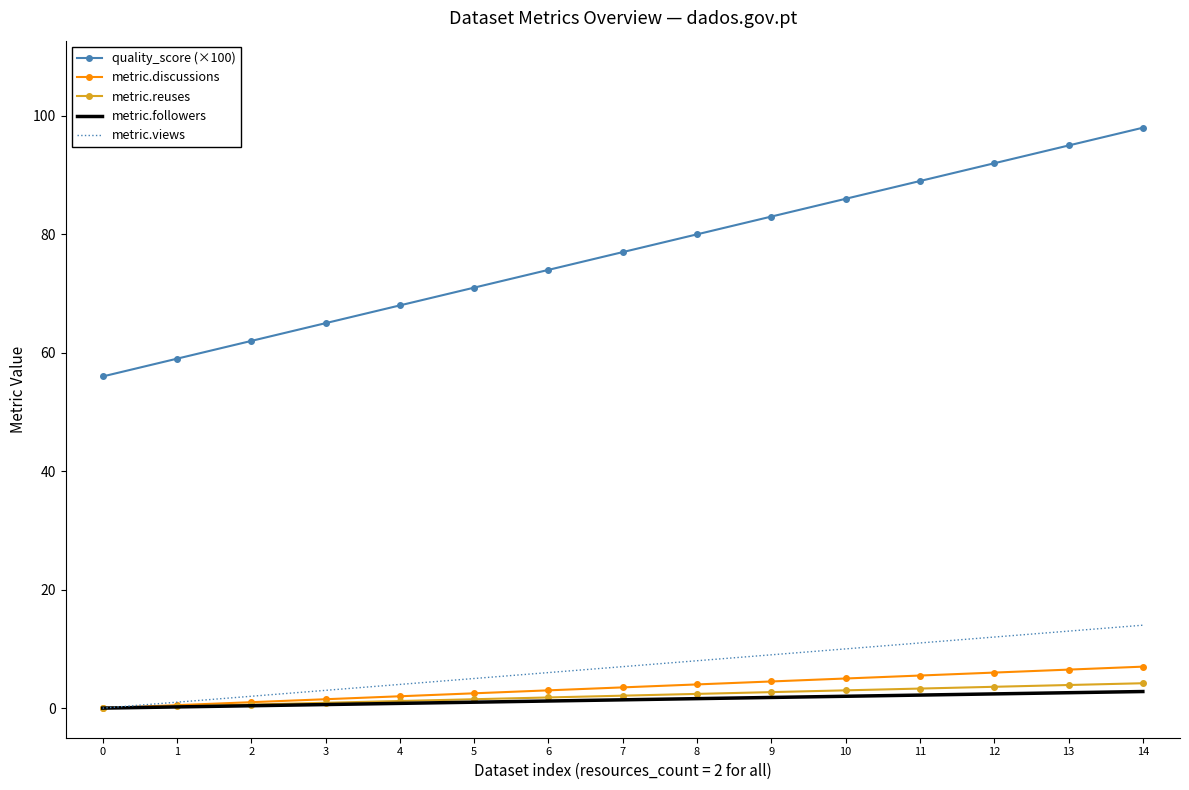

Which series has the largest total across all categories?

quality_score (×100)